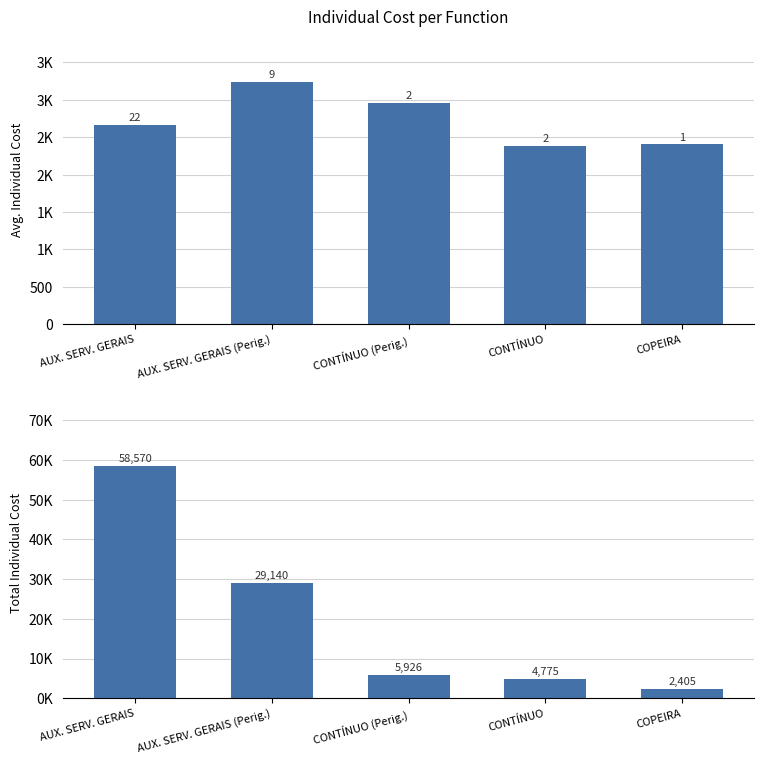

Reading right to left, list all the values displayed in this chart.

Avg. Individual Cost: COPEIRA=2404.9	CONTÍNUO=2387.6	CONTÍNUO (Perig.)=2962.9	AUX. SERV. GERAIS (Perig.)=3237.8	AUX. SERV. GERAIS=2662.3
Total Individual Cost: COPEIRA=2404.9	CONTÍNUO=4775.1	CONTÍNUO (Perig.)=5925.9	AUX. SERV. GERAIS (Perig.)=29140.4	AUX. SERV. GERAIS=58569.9